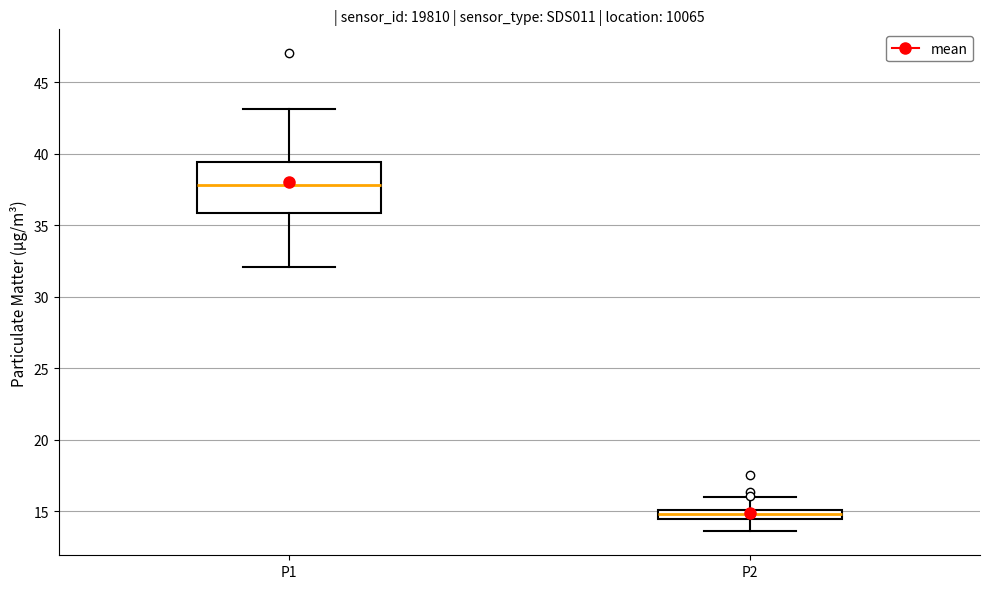

Where does the lower whisker of the box for P2 end on the y-axis? The values are not printed on the chart, so give them approximately, as read against the axis.

13.5